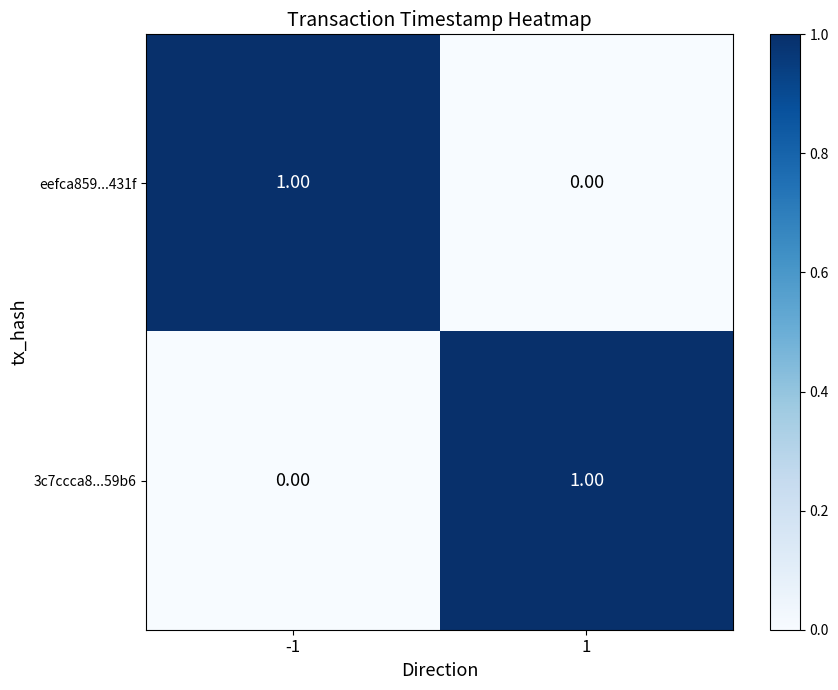

Rank the series at 1 from lowest to highest value.

eefca859...431f, 3c7ccca8...59b6